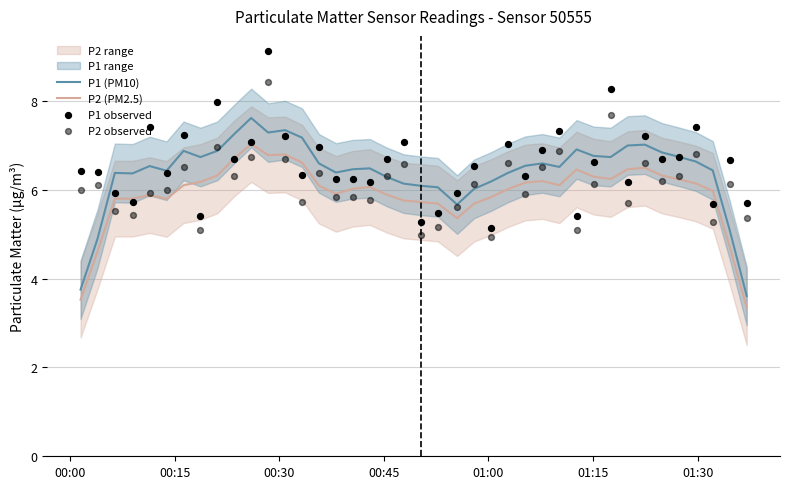

Is the value of P2 (PM2.5) at 24 greater than the value of P1 observed at 01:30?

No